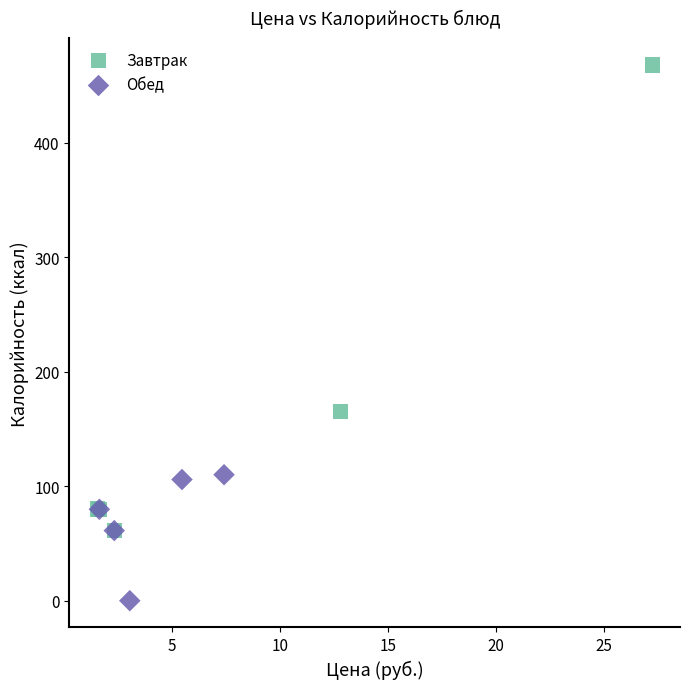

Which series reaches the minimum Y coordinate?

Обед